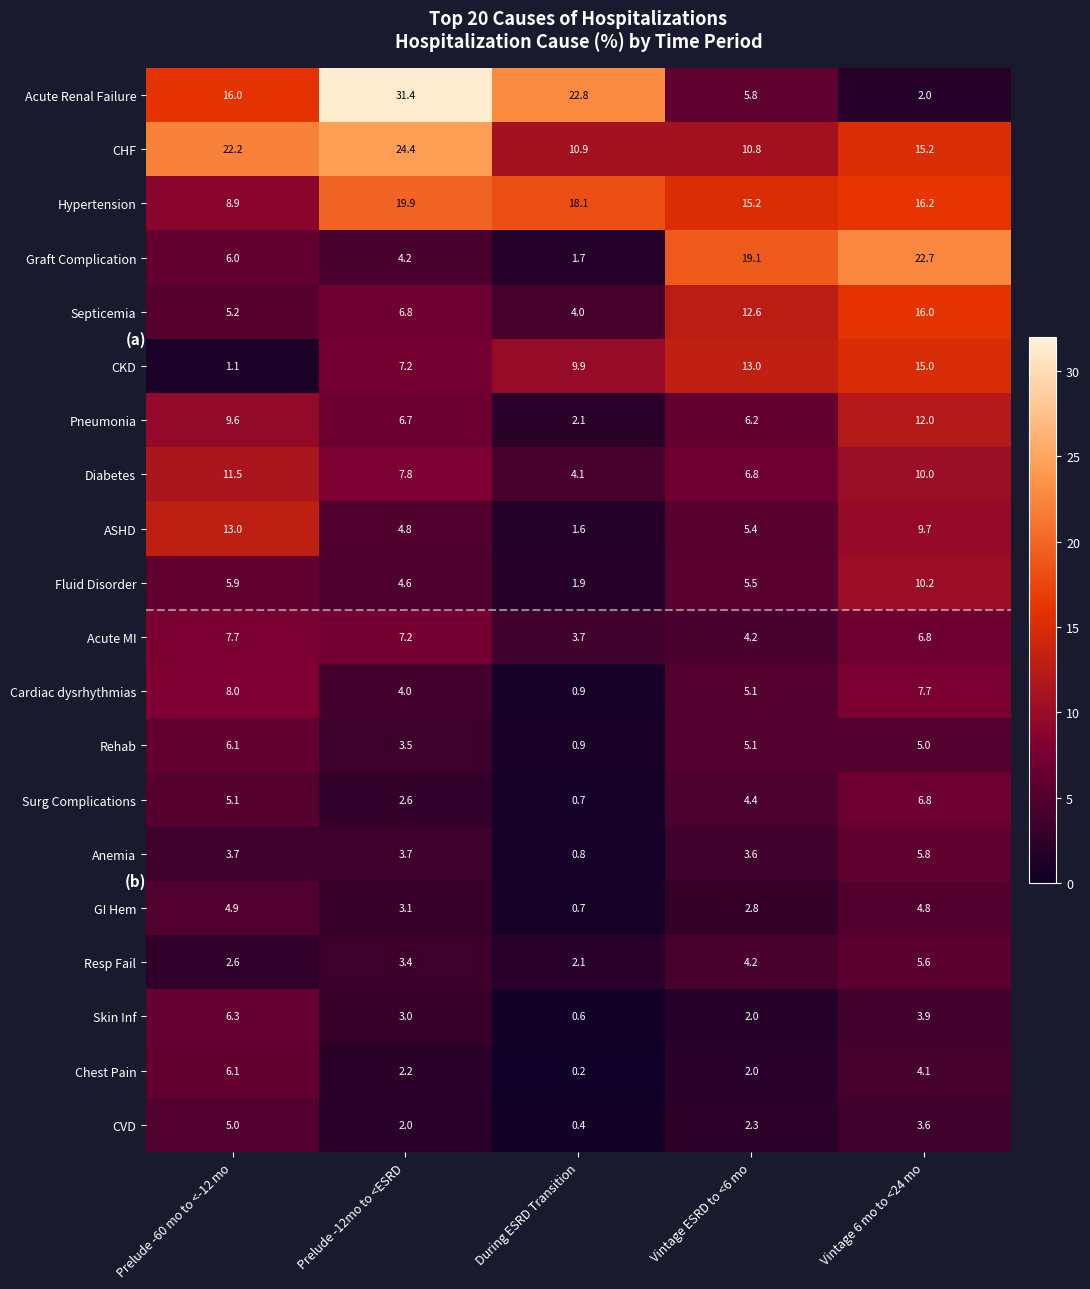

The value of CHF at Vintage 6 mo to <24 mo is 7.7. True or false?

False